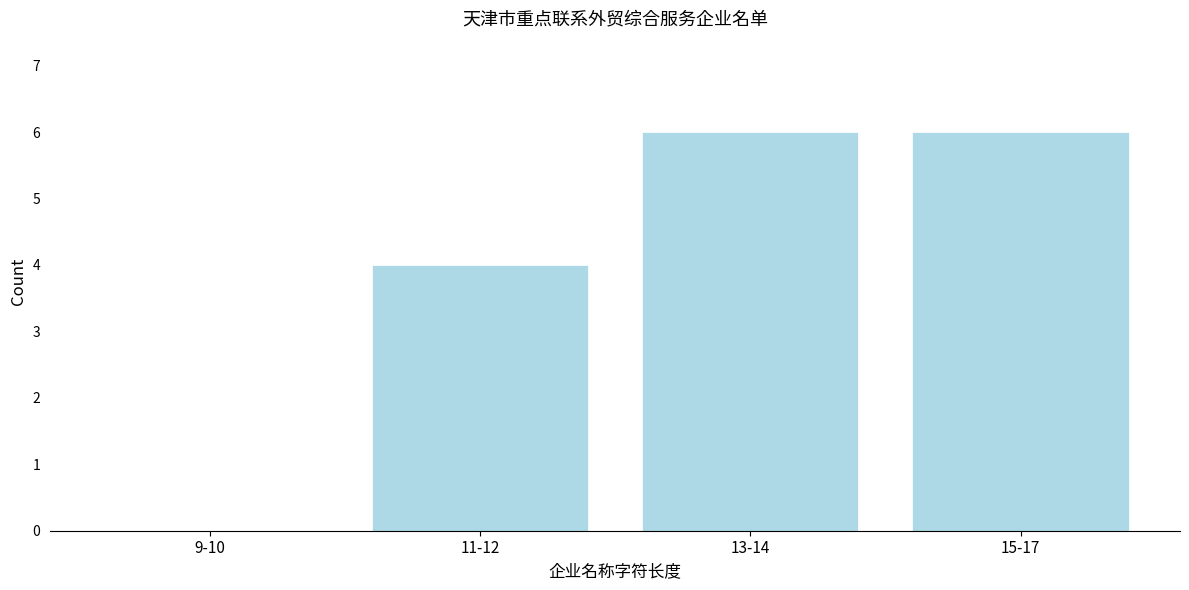

Reading right to left, transcribe all the data shown in this chart.

15-17=6	13-14=6	11-12=4	9-10=0